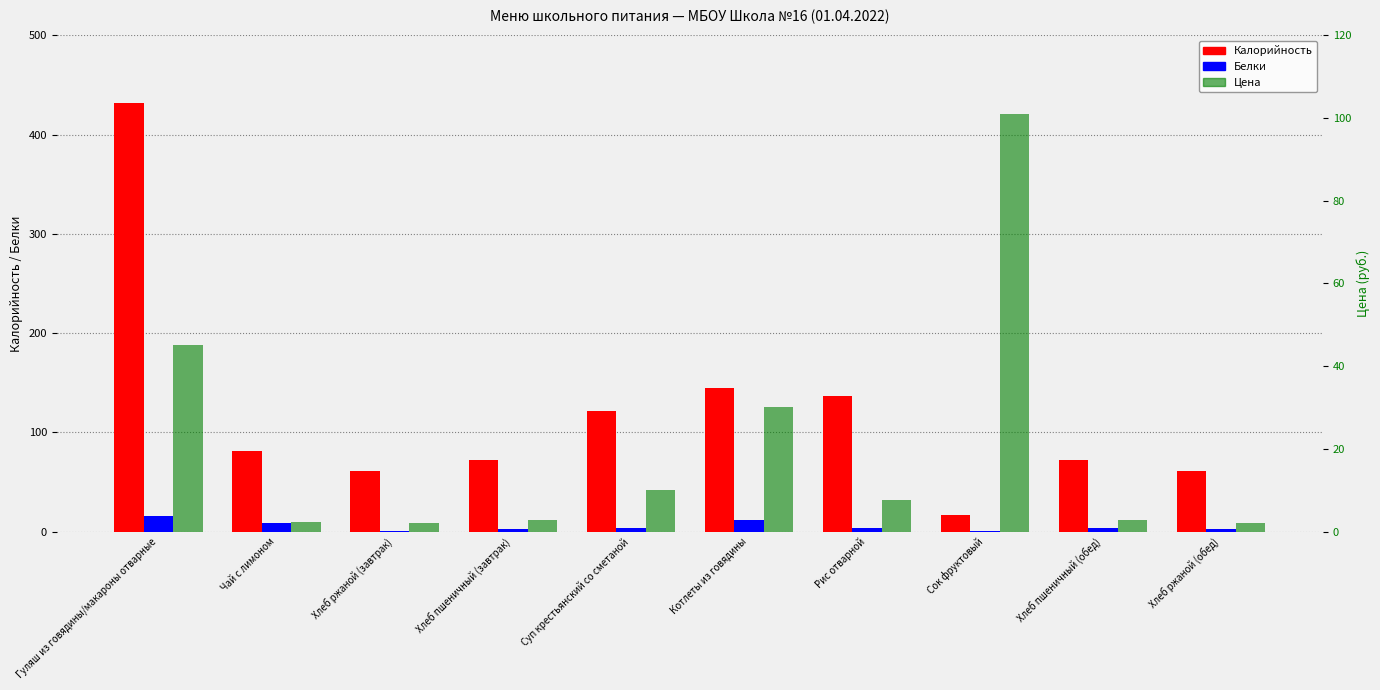

What is the greatest value displayed?

432.2